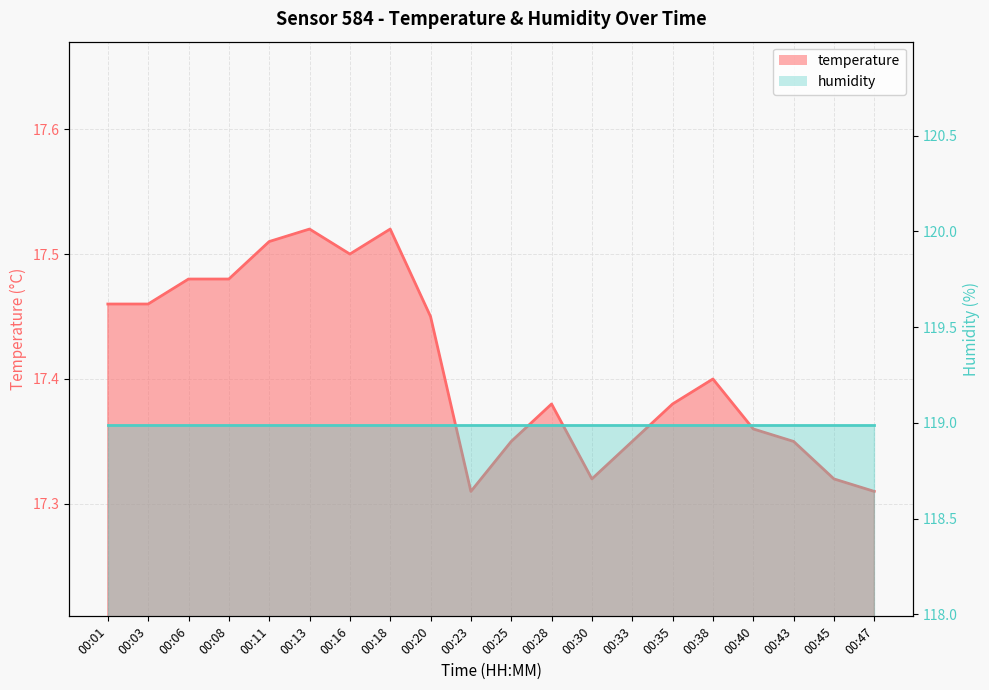

At which label is the value closest to 17?

00:23